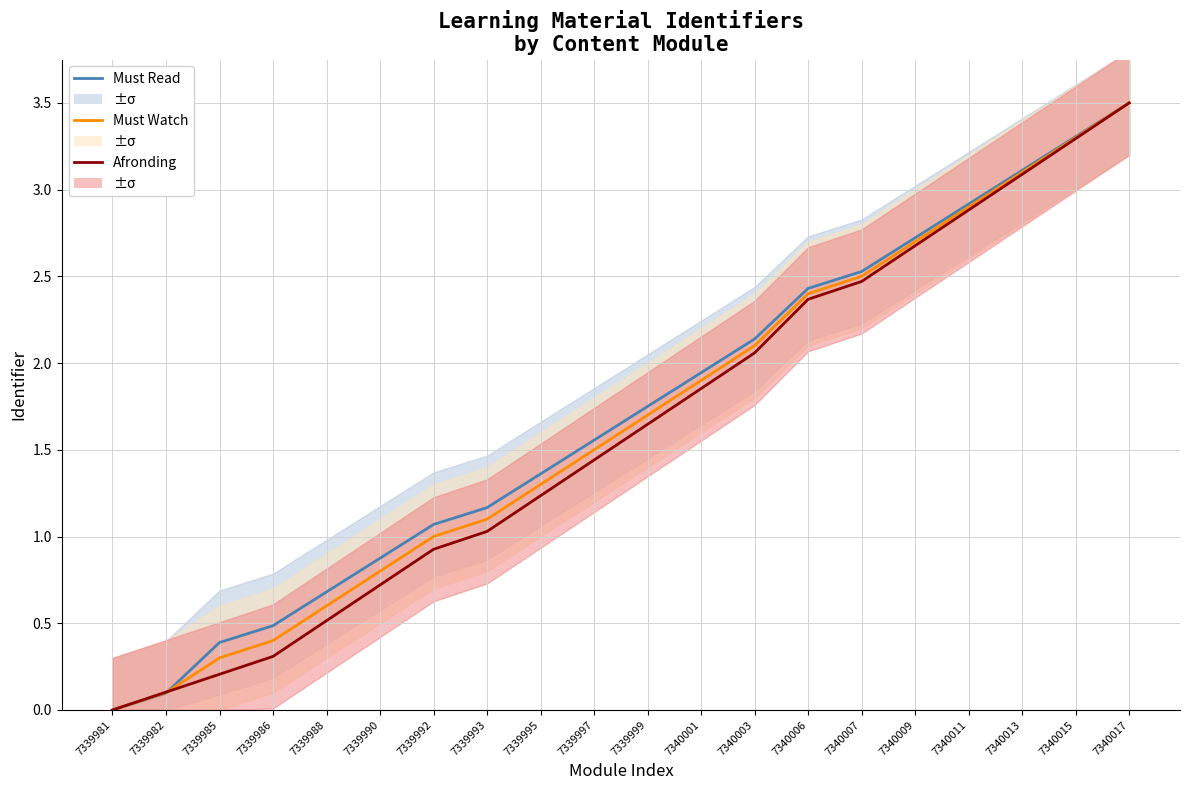

At how many categories does at least one series exceed 1?

14